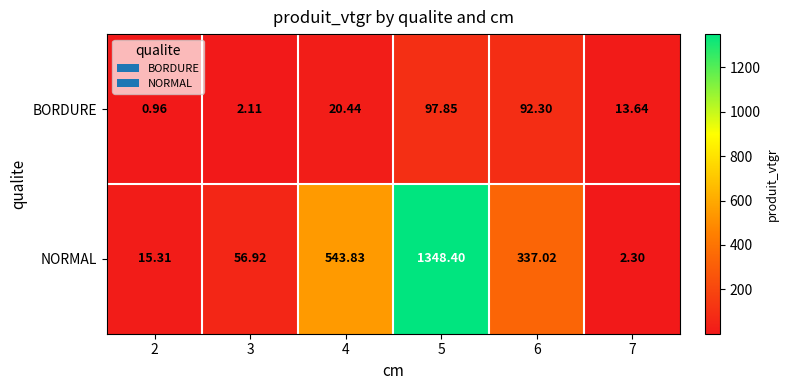

Which series has the largest total across all categories?

NORMAL